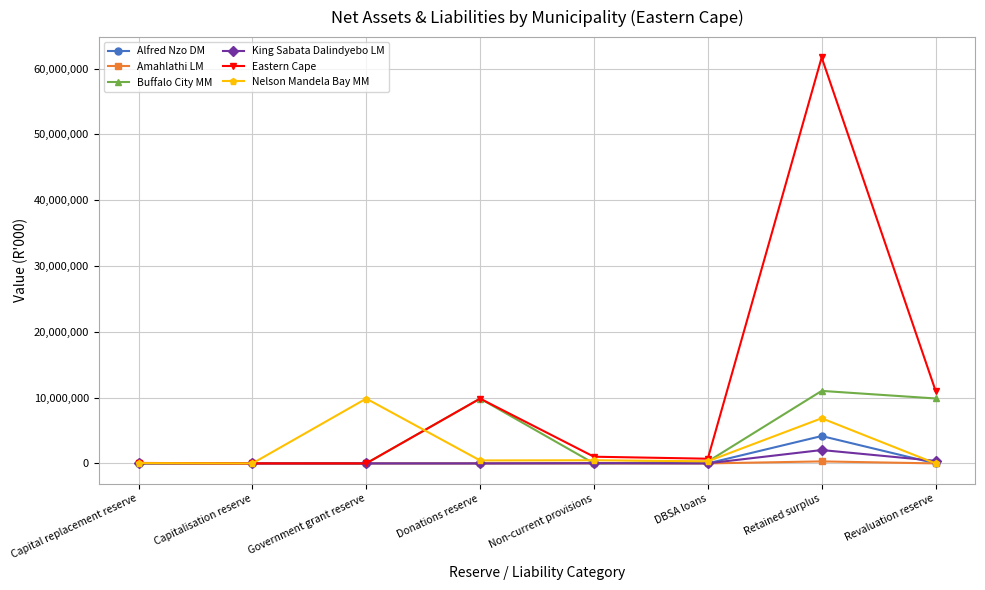

Is it true that Nelson Mandela Bay MM equals 448968 at Donations reserve?

True